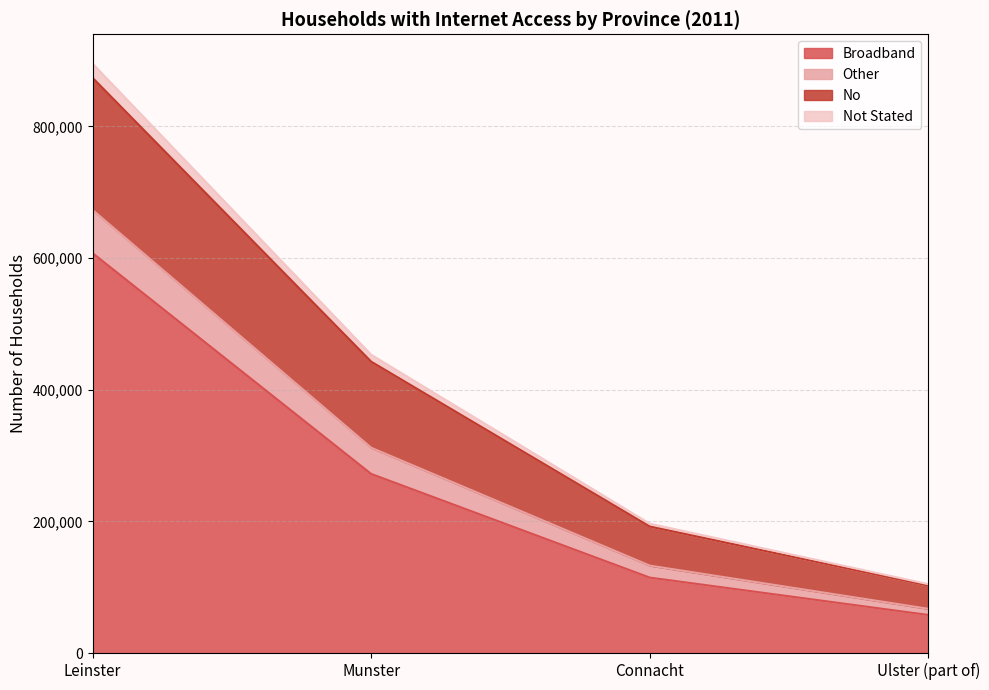

At which label is Broadband closest to 332628?

Munster